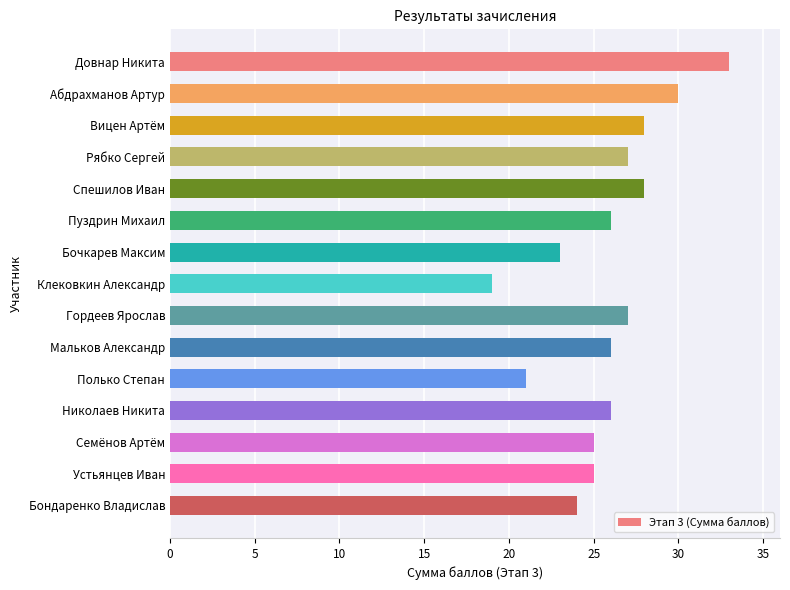

True or false: the data shows 7 at Пуздрин Михаил.

False